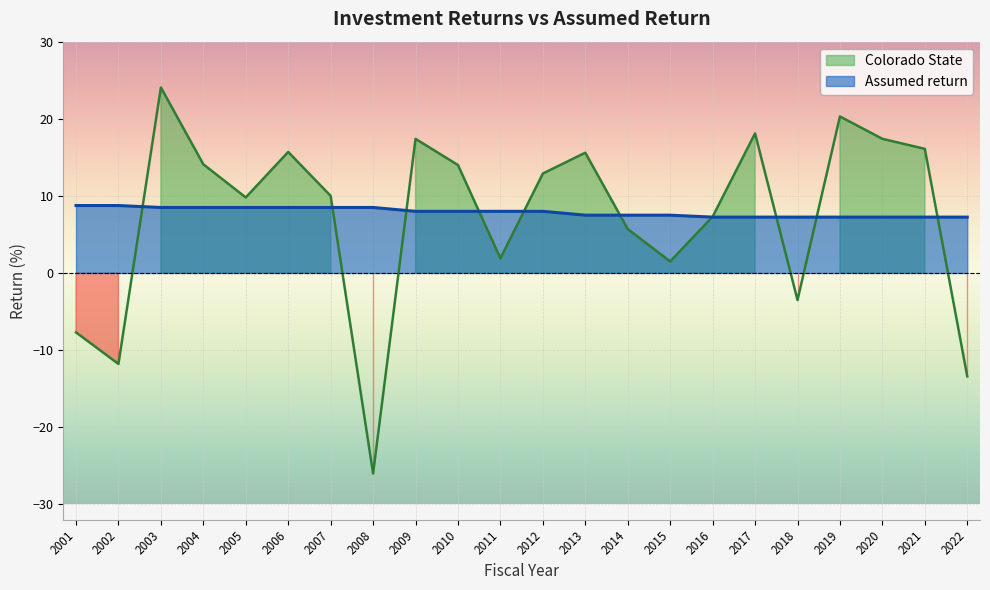

At which label is Colorado State closest to 0?

2015